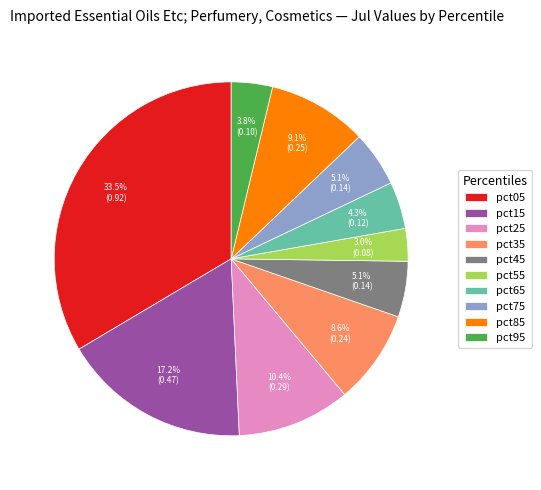

What portion of the pie excludes pct95?

96.2%